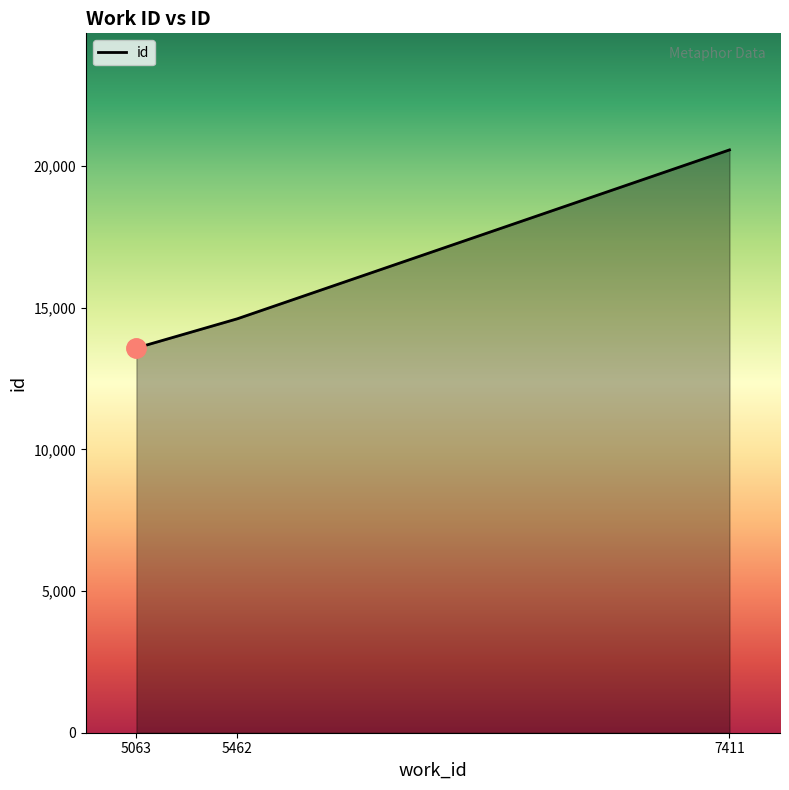

What is the approximate value at 5462, to the nearest 10?

14610